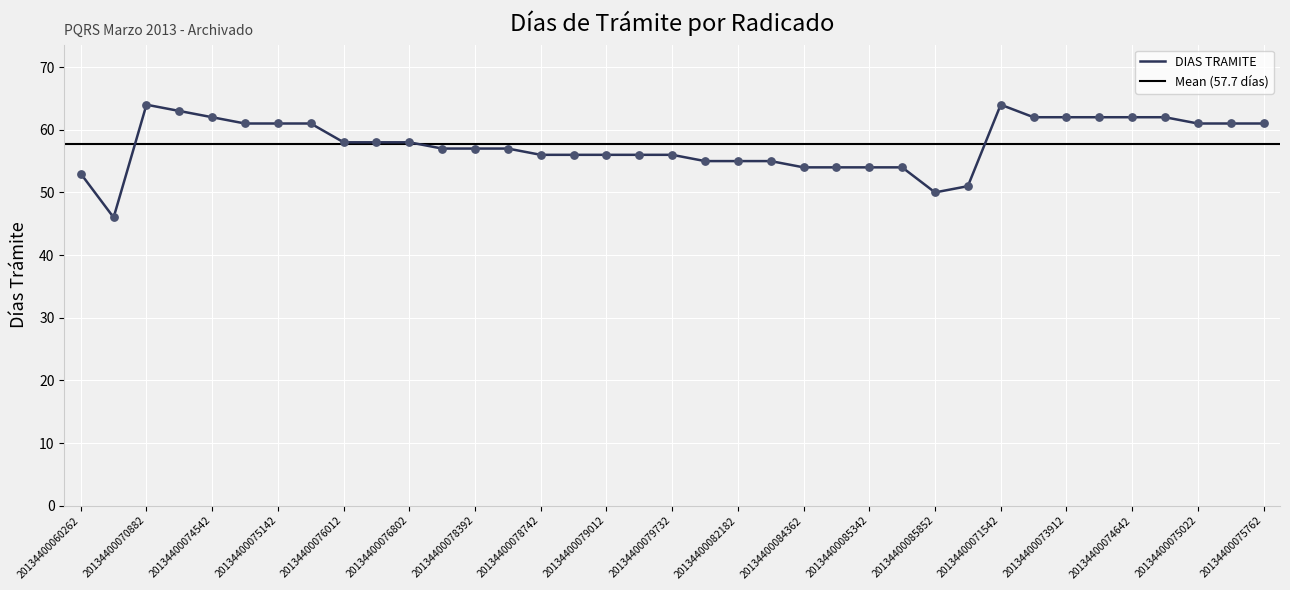

Approximately how many times larger is the value at 20134400085342 compared to 20134400075142?

0.9